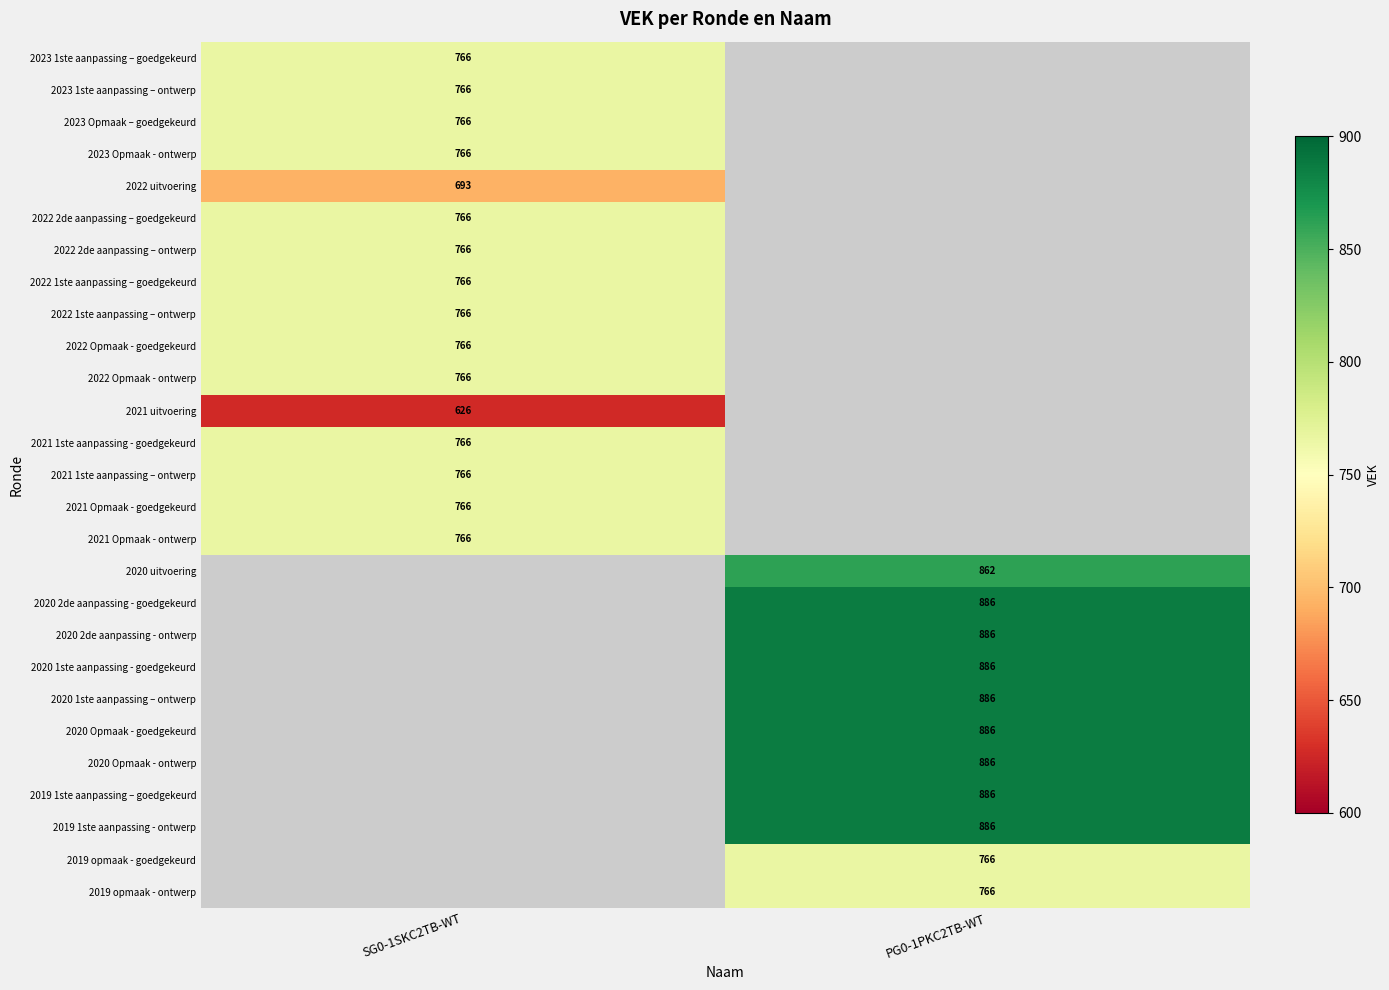

Is it true that 2022 2de aanpassing – ontwerp equals 1226 at SG0-1SKC2TB-WT?

False